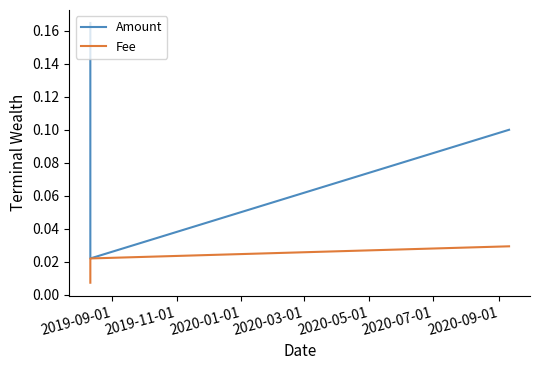

How many distinct data groups are displayed?

2